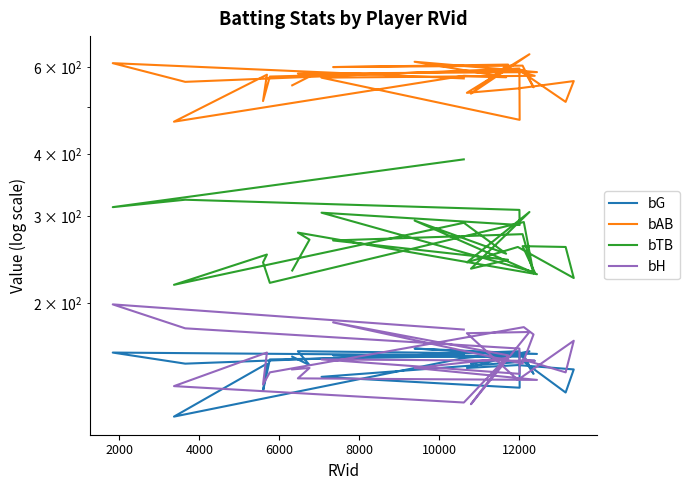

Reading left to right, transcribe all the data shown in this chart.

bG: 157	159	151	160	135	142	153	153	132	147	150	148	160	151	156	157	156	144	157	154	133	151	118	155	158	162	158	160	150	156
bAB: 570	612	561	597	470	572	577	586	511	563	544	533	638	531	608	601	605	547	593	575	513	580	466	577	573	616	587	583	575	552
bTB: 391	313	324	309	288	305	231	261	260	225	260	242	306	235	245	268	276	230	292	220	242	251	218	291	252	294	229	278	269	233
bH: 177	199	178	162	144	154	153	154	145	168	140	174	175	125	157	183	151	173	179	145	137	159	136	126	155	148	140	141	148	147